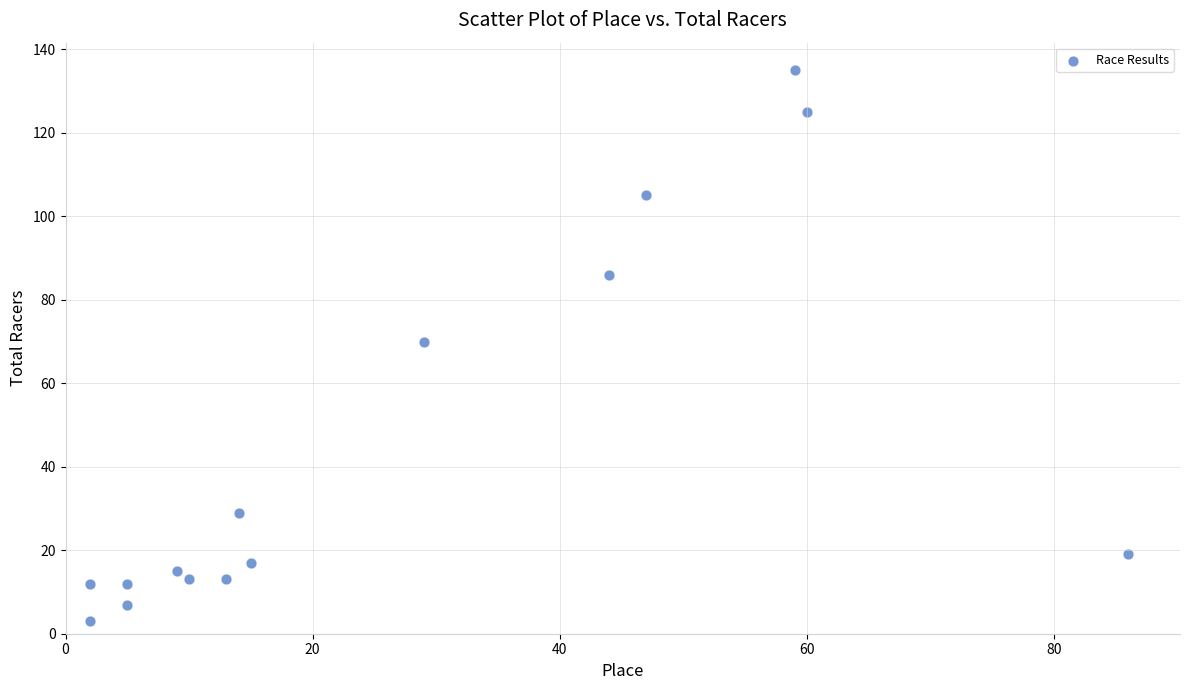

What is the range of Y values (max minus min)?

132